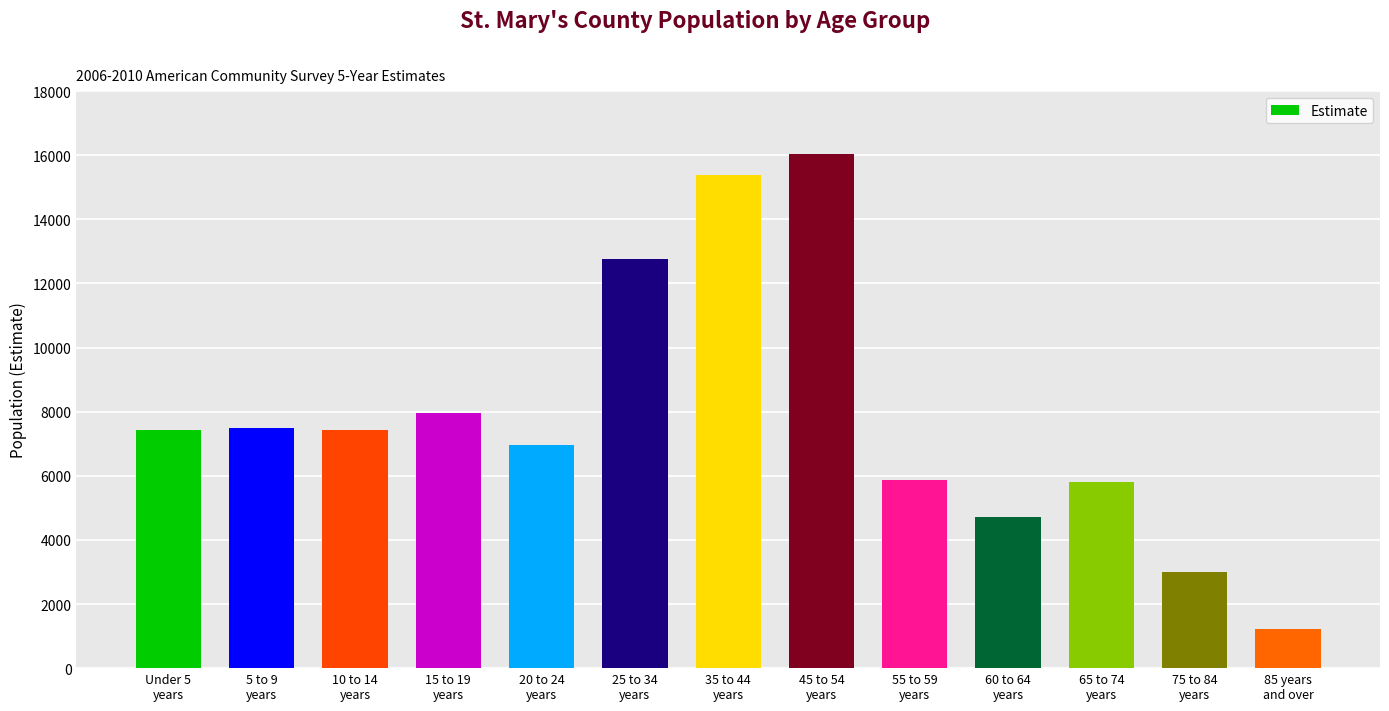

The chart shows a value of 1208 at 85 years
and over. True or false?

True